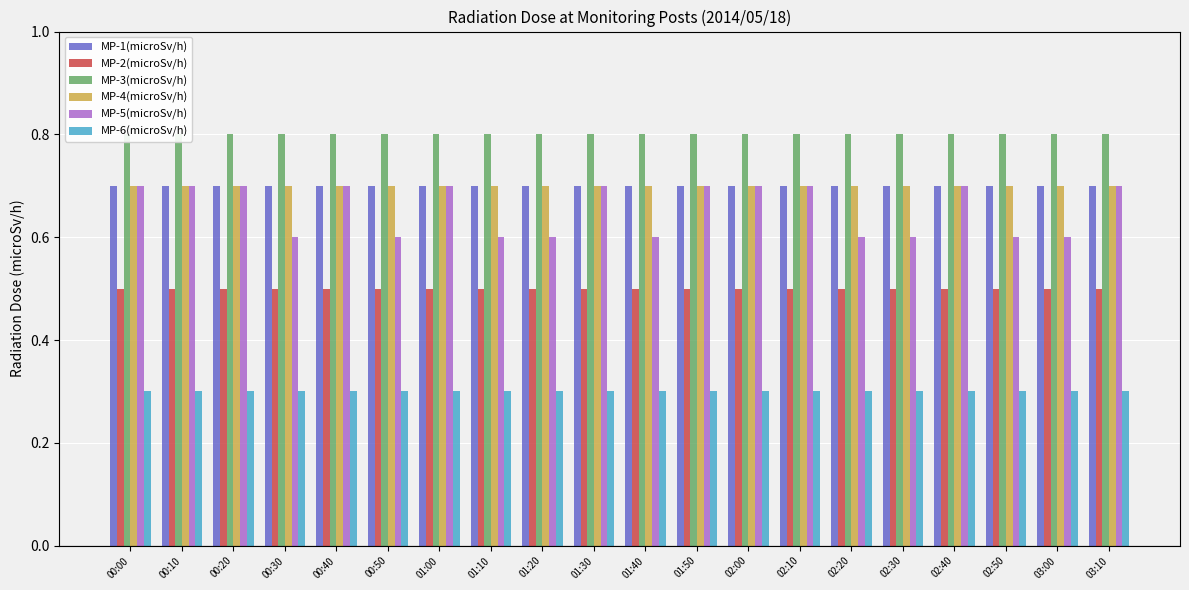

Rank the categories by MP-2(microSv/h) value from lowest to highest.

00:00, 00:10, 00:20, 00:30, 00:40, 00:50, 01:00, 01:10, 01:20, 01:30, 01:40, 01:50, 02:00, 02:10, 02:20, 02:30, 02:40, 02:50, 03:00, 03:10